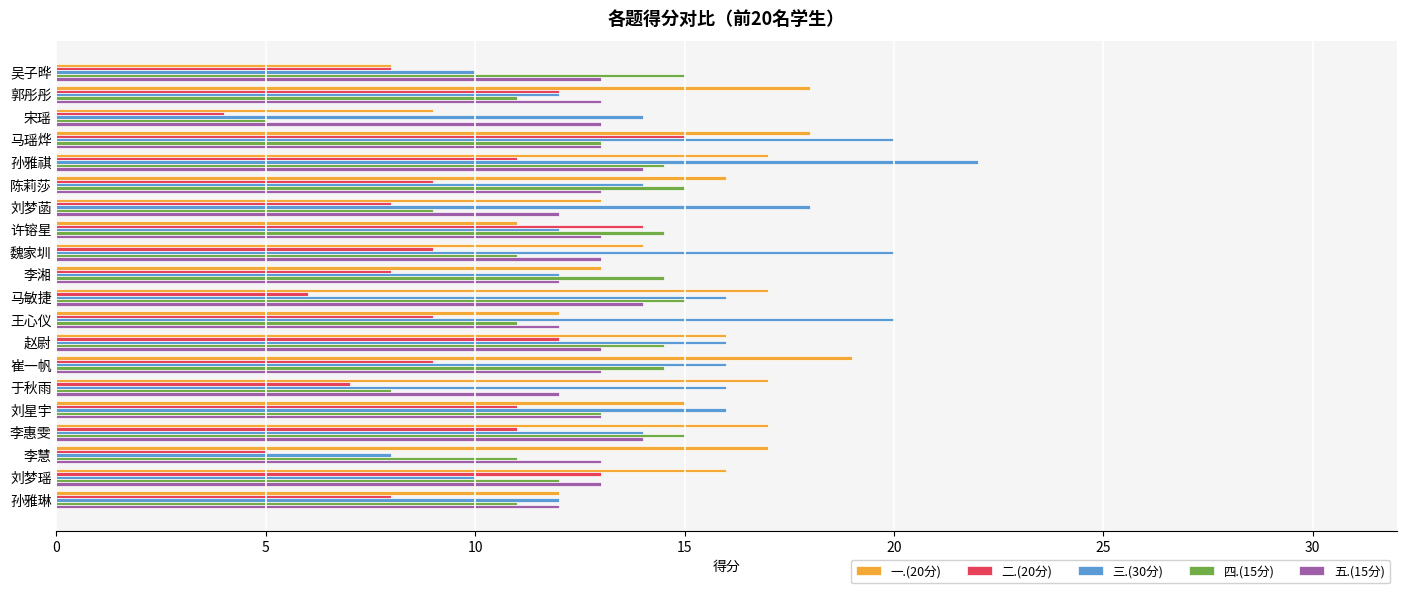

What is the difference between the second highest and minimum values in the 二.(20分) series?

10.0